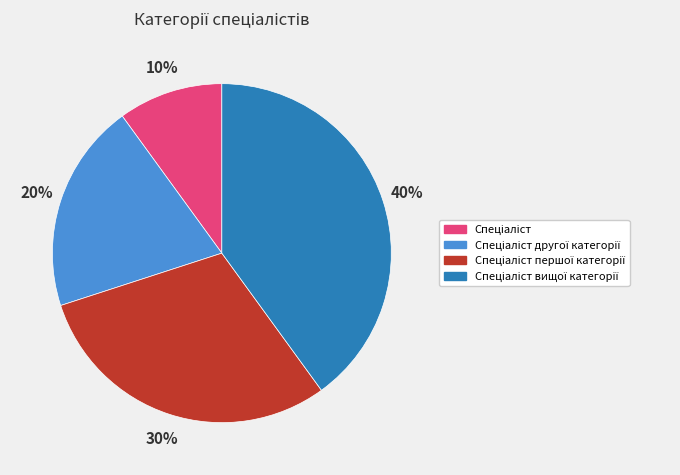

Is there a majority slice in this chart?

No